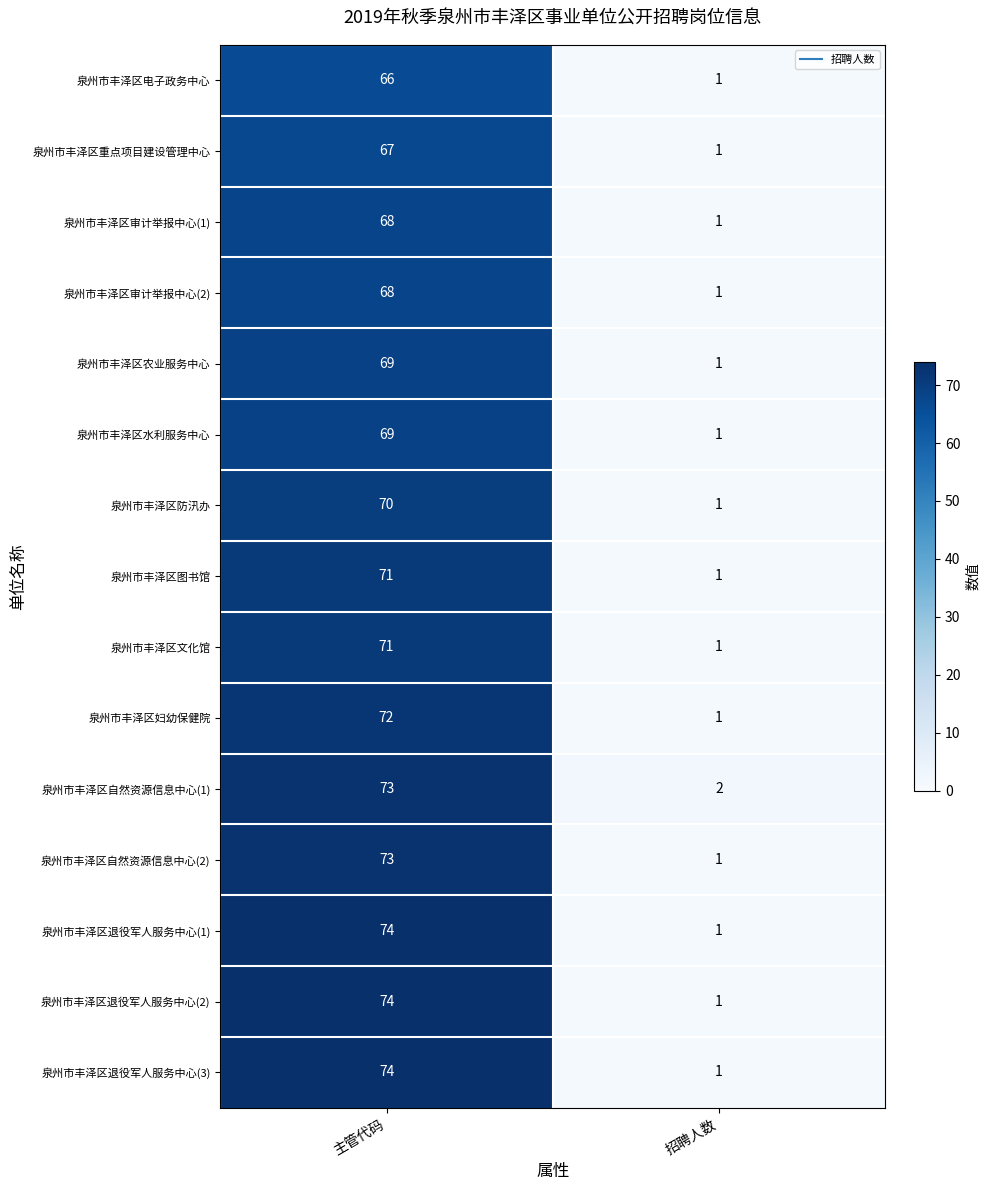

What is the sum of all 泉州市丰泽区自然资源信息中心(2) values?

74